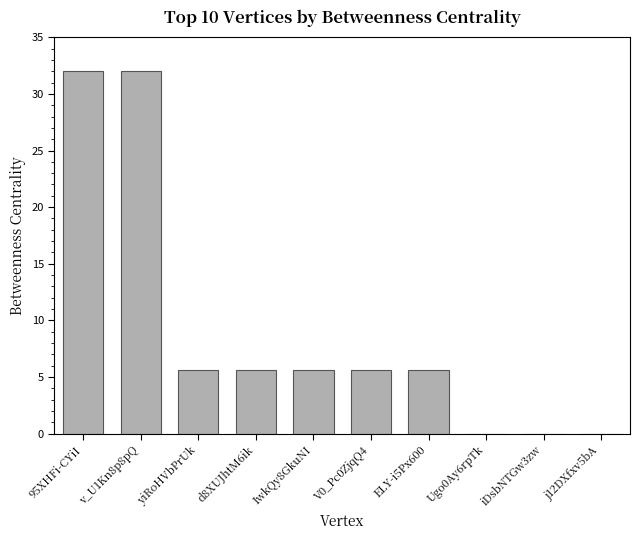

What is the sum of all values?

92.0